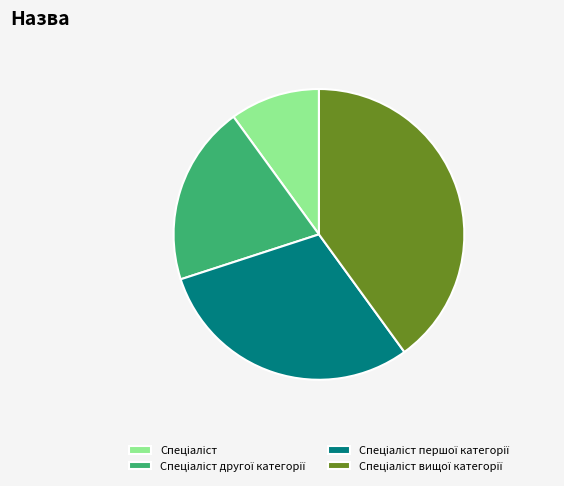

Is there any slice that represents more than half of the pie?

No